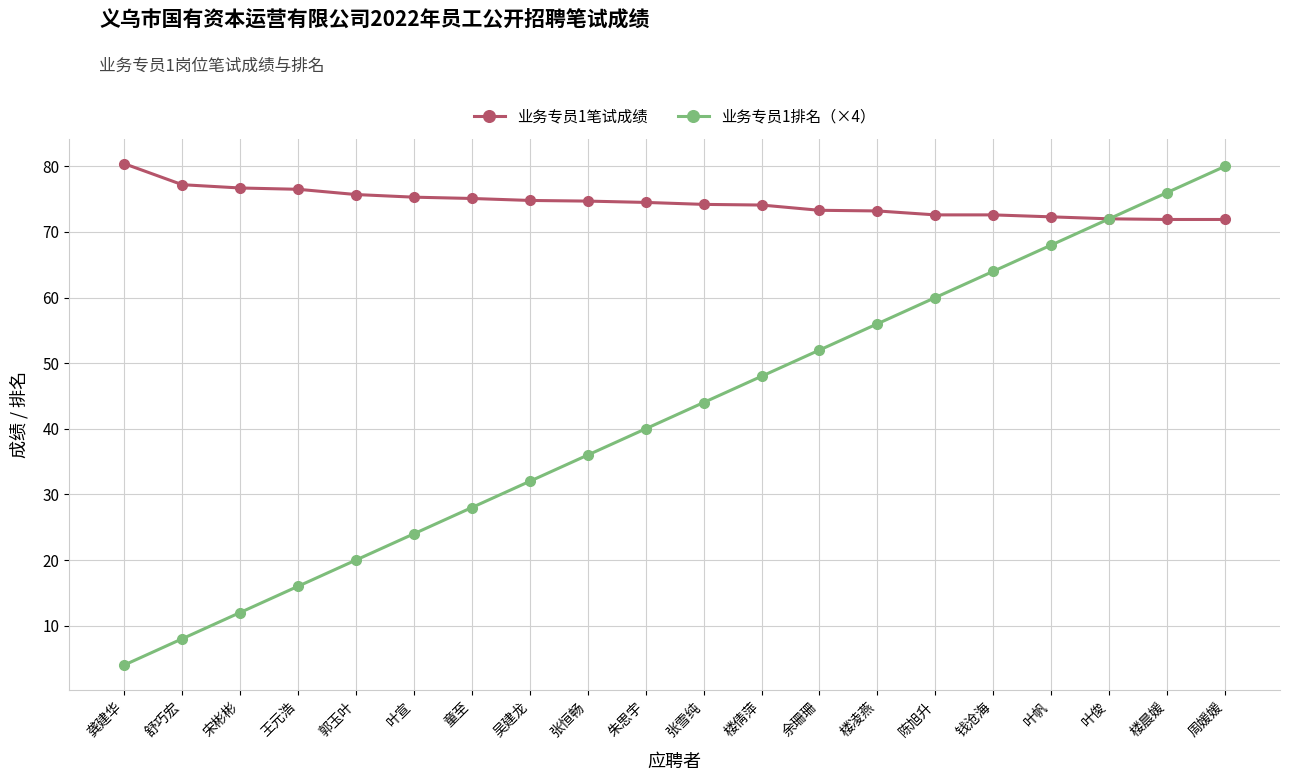

What position from the left is 舒巧宏?

2